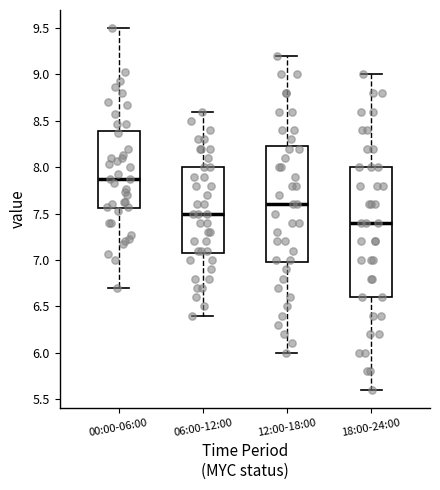

Reading left to right, transcribe this box plot: for each box, give where its median line is, the range the box spans, and where its two whiskers end, as read against the y-axis. The values are not printed on the chart, so give them approximately, as read against the axis.

00:00-06:00: median 7.85, box 7.55 to 8.40, whiskers 6.70 to 9.50
06:00-12:00: median 7.50, box 7.10 to 8.00, whiskers 6.40 to 8.60
12:00-18:00: median 7.60, box 7.00 to 8.25, whiskers 6.00 to 9.20
18:00-24:00: median 7.40, box 6.60 to 8.00, whiskers 5.60 to 9.00